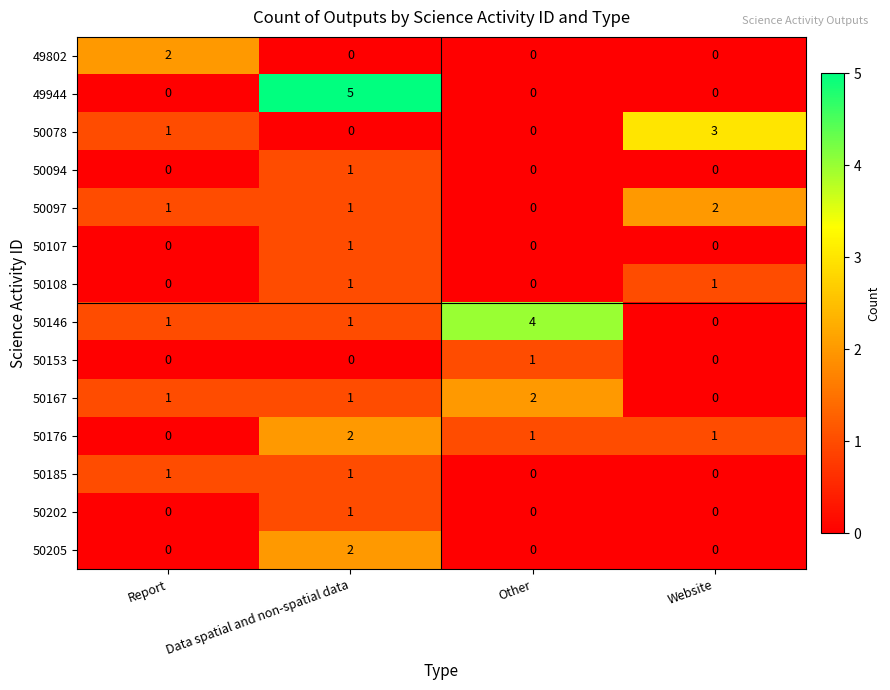

True or false: 50176 has a value of 1 at Website.

True